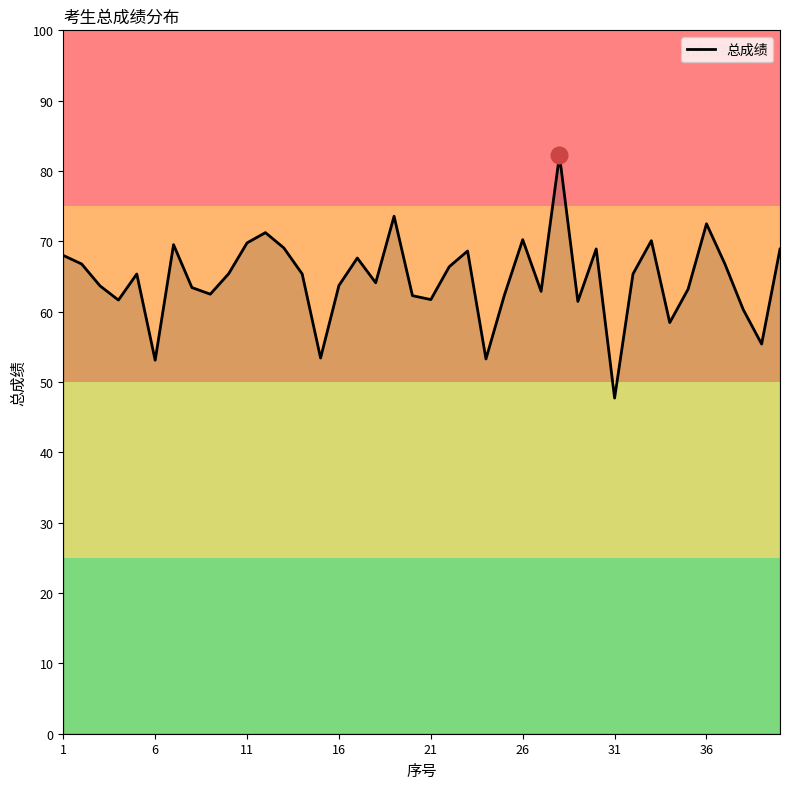

Does the chart have visible grid lines?

No